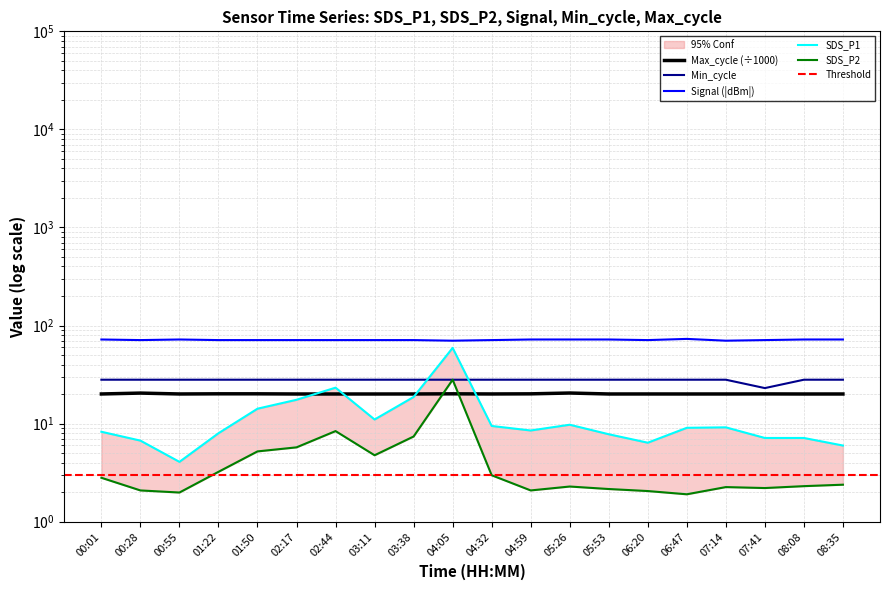

Which category has the highest value across all series?

06:47